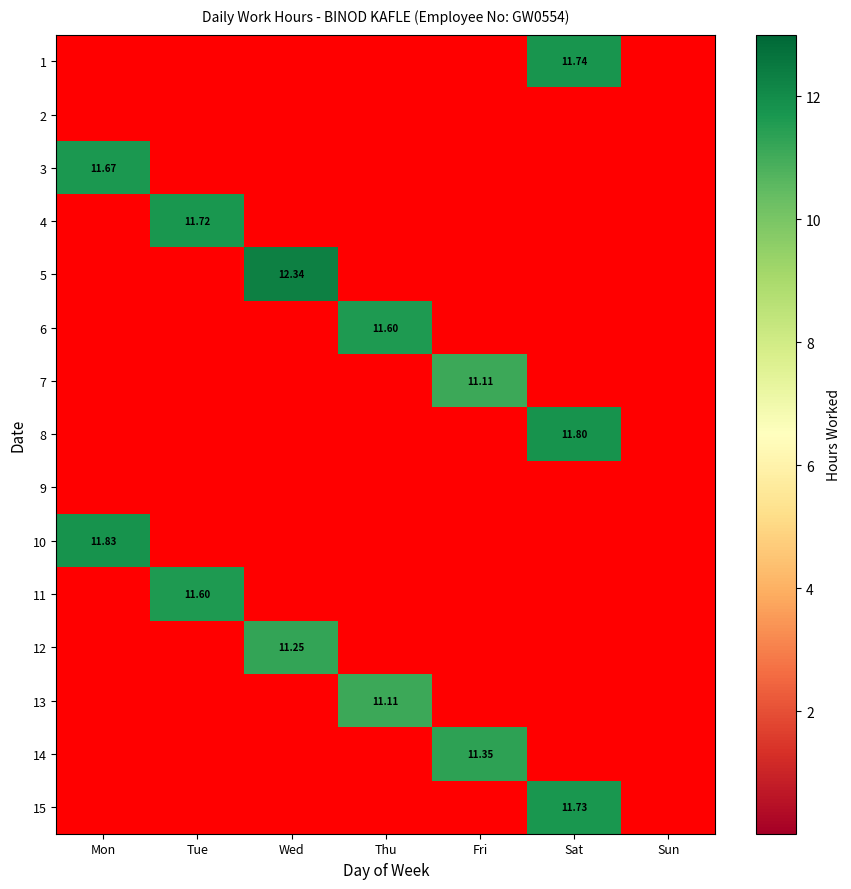

True or false: 11 has a value of 7.1 at Wed.

False